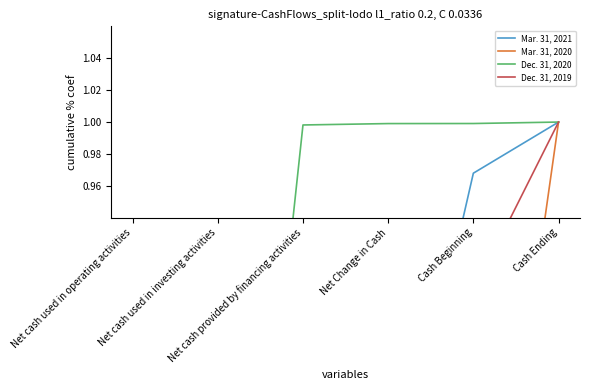

What is the label of the 2nd point from the left?

Net cash used in investing activities